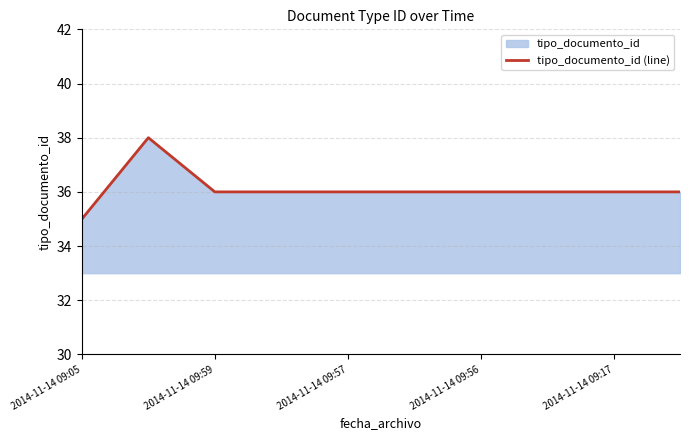

What is the difference between the maximum and minimum values?

3